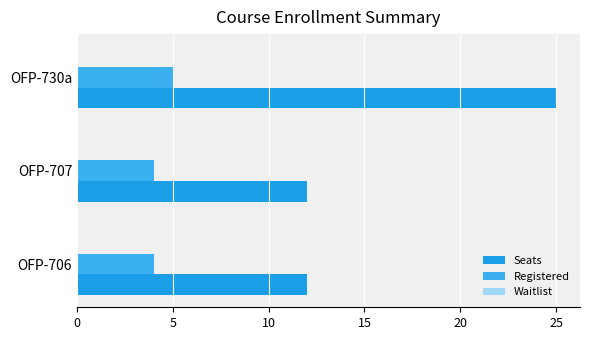

How many categories are shown in the chart?

3